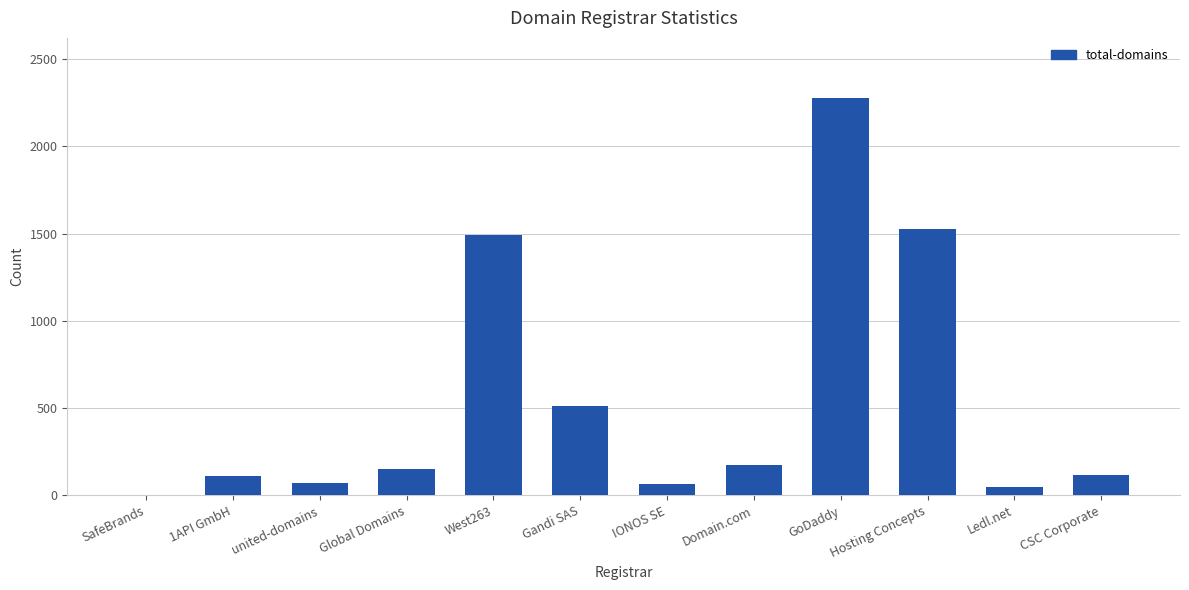

What is the approximate value at GoDaddy, to the nearest 10?

2280